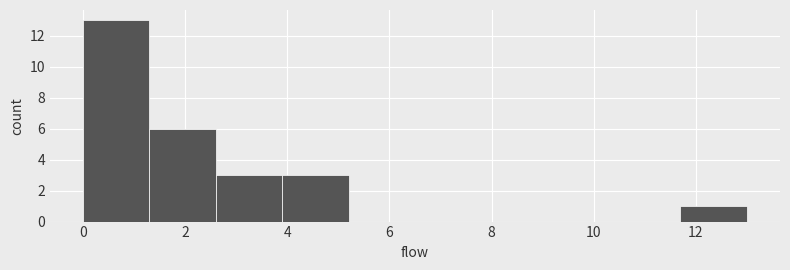

Reading left to right, transcribe this chart: for each bar, give the range it covers on the x-axis and its height. Neither the bar edges nor the heights are printed on the chart, so give them approximately, as read against the axes.

0.0 to 1.3: 13
1.3 to 2.6: 6
2.6 to 3.9: 3
3.9 to 5.2: 3
5.2 to 6.5: 0
6.5 to 7.8: 0
7.8 to 9.1: 0
9.1 to 10.4: 0
10.4 to 11.7: 0
11.7 to 13.0: 1